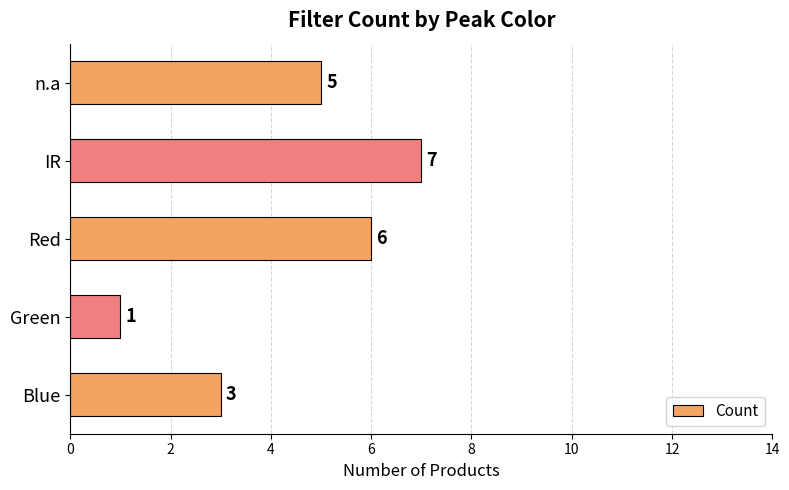

Is it true that the value at n.a is 5?

True